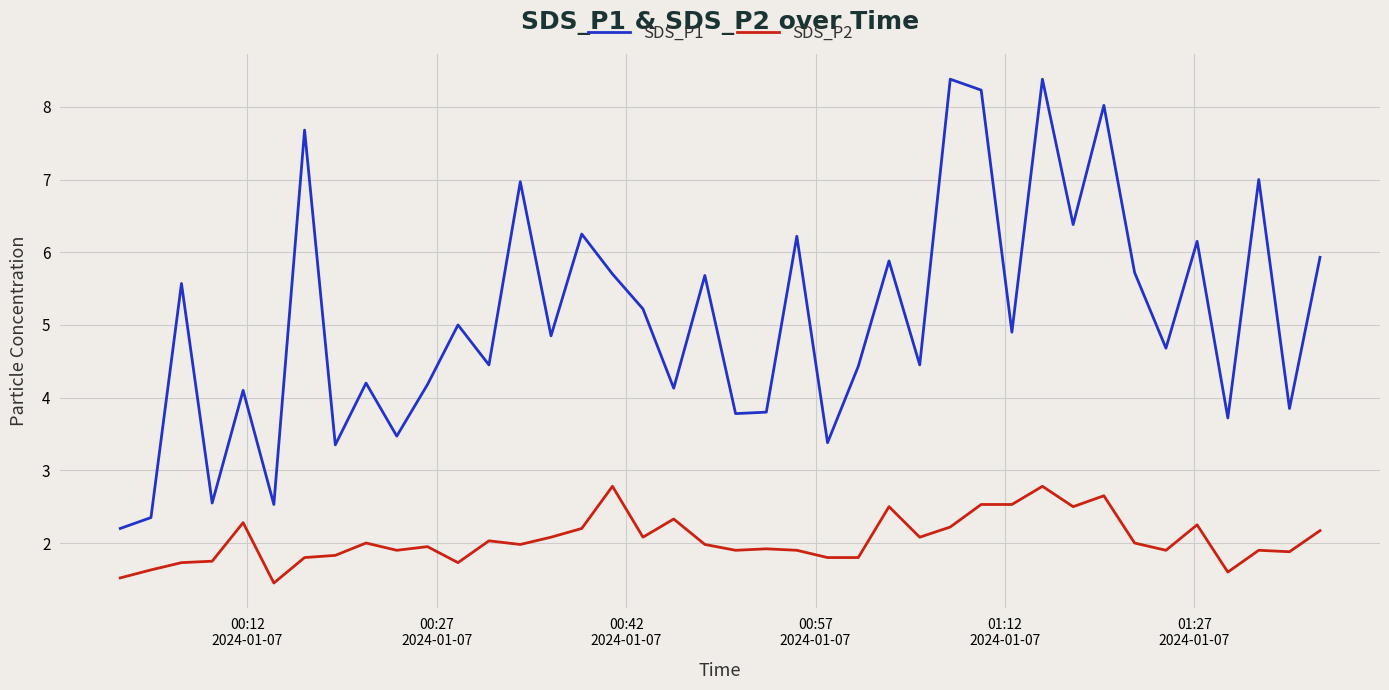

What is the maximum value shown in the chart?

8.4